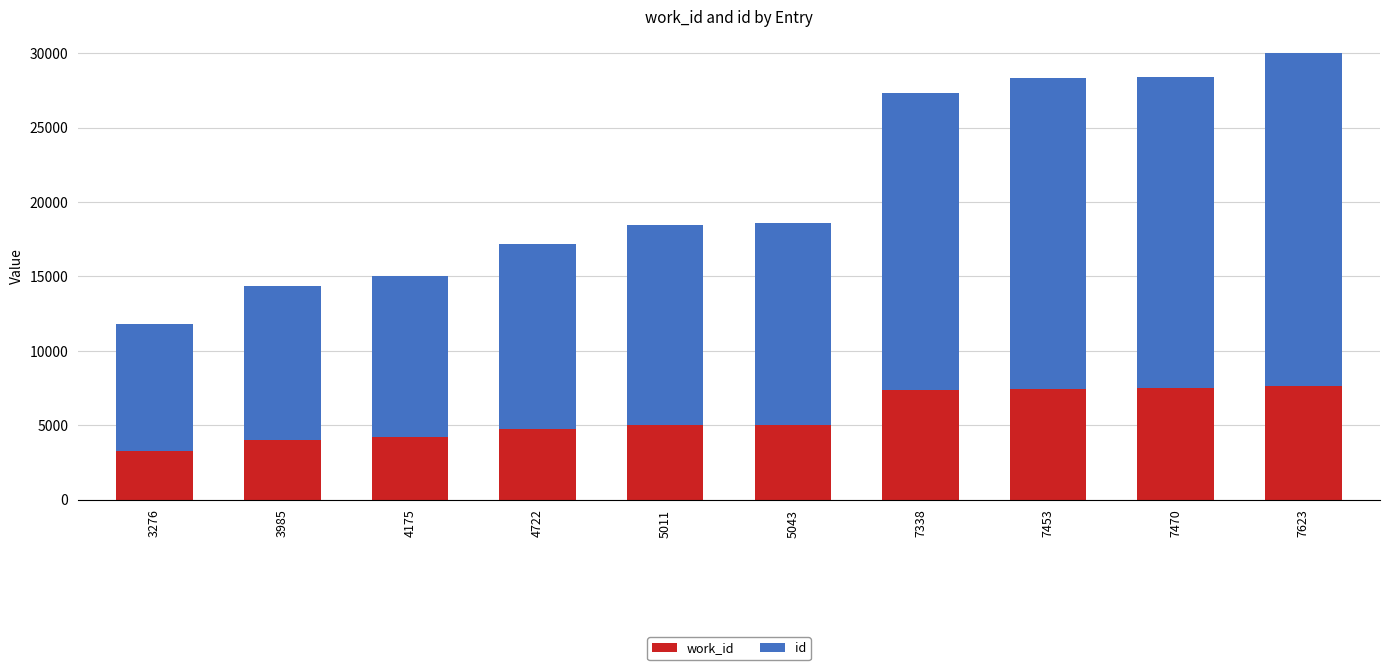

Does the chart contain any negative values?

No